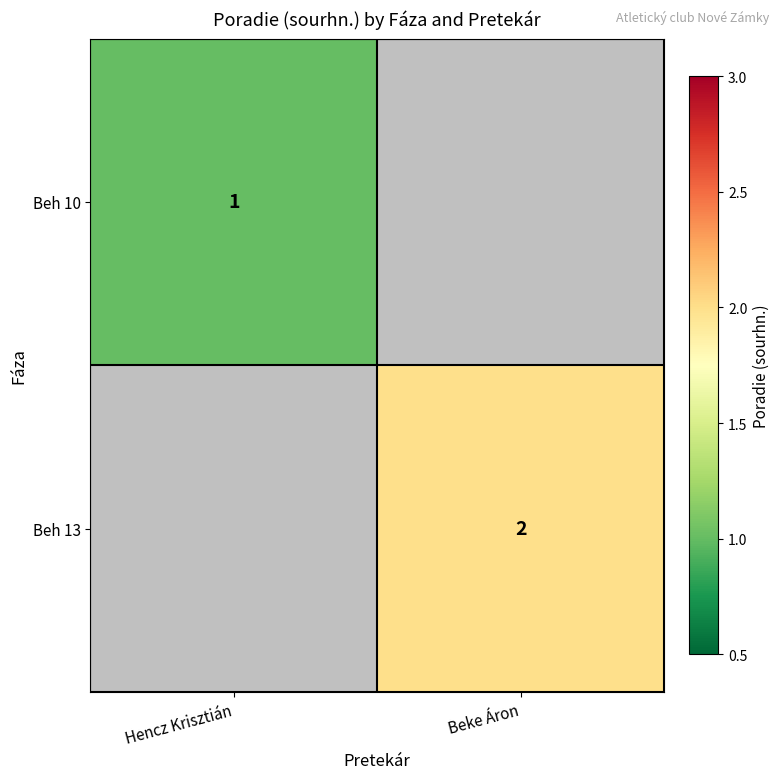

Is the value of Beh 10 at Hencz Krisztián greater than the value of Beh 13 at Beke Áron?

No